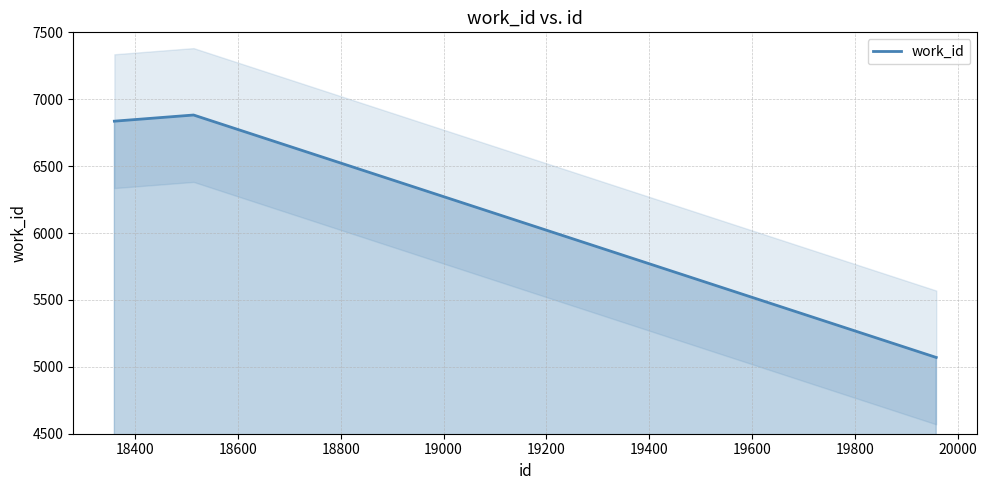

What is the smallest value displayed?

5070